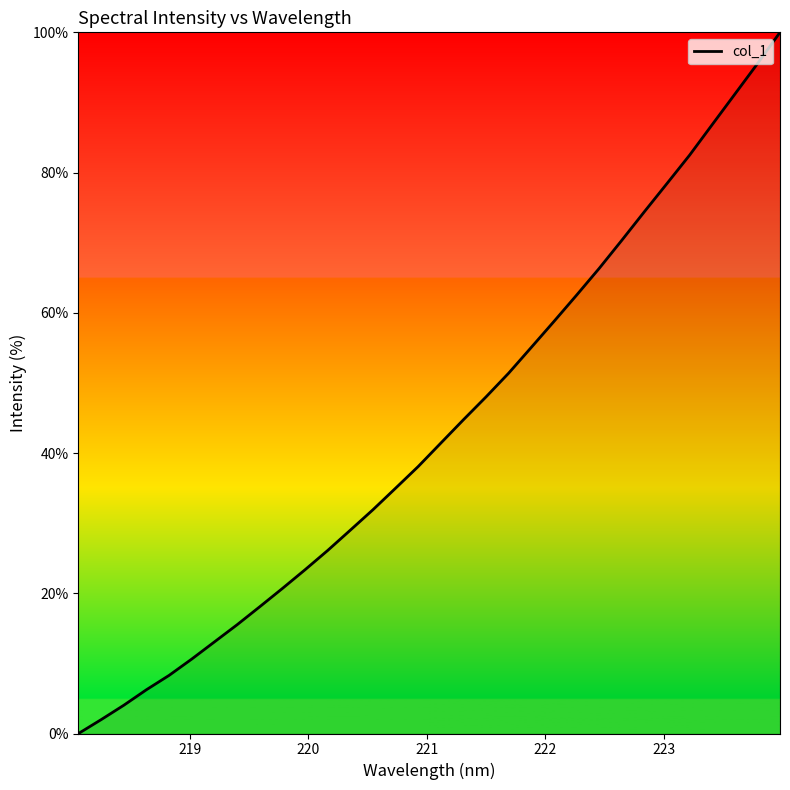

What is the maximum value shown in the chart?

100.0